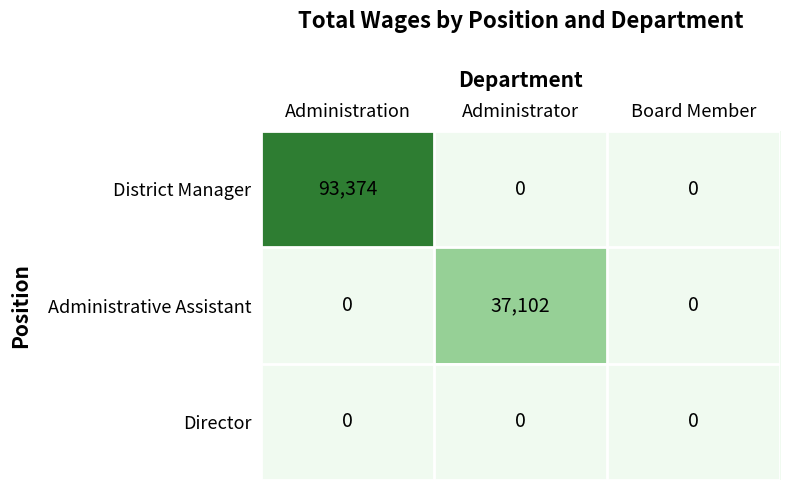

Reading left to right, transcribe all the data shown in this chart.

District Manager: 93374	0	0
Administrative Assistant: 0	37102	0
Director: 0	0	0